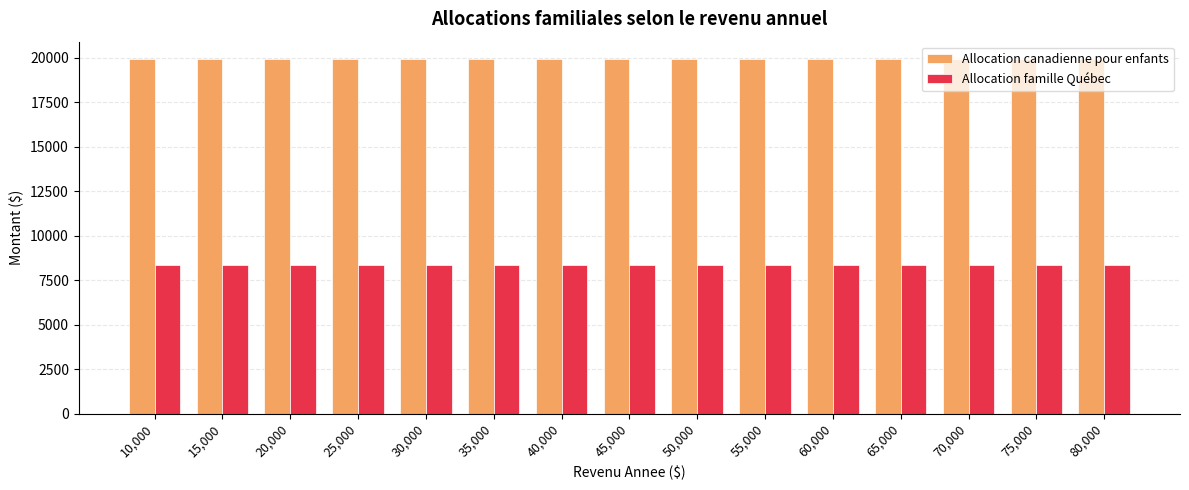

Is it true that Allocation famille Québec equals 8346 at 10,000?

True